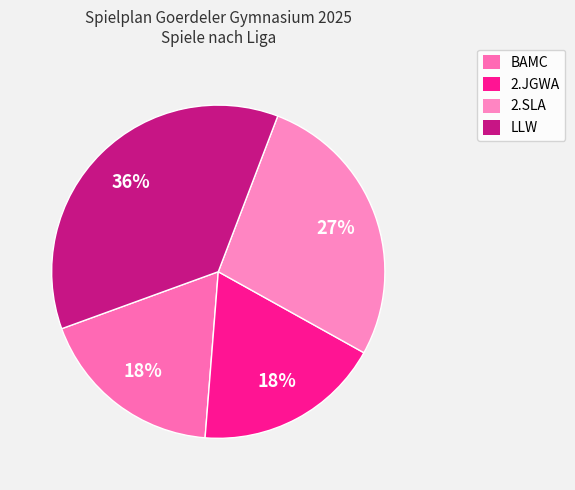

What is the smallest slice in the pie chart?

BAMC